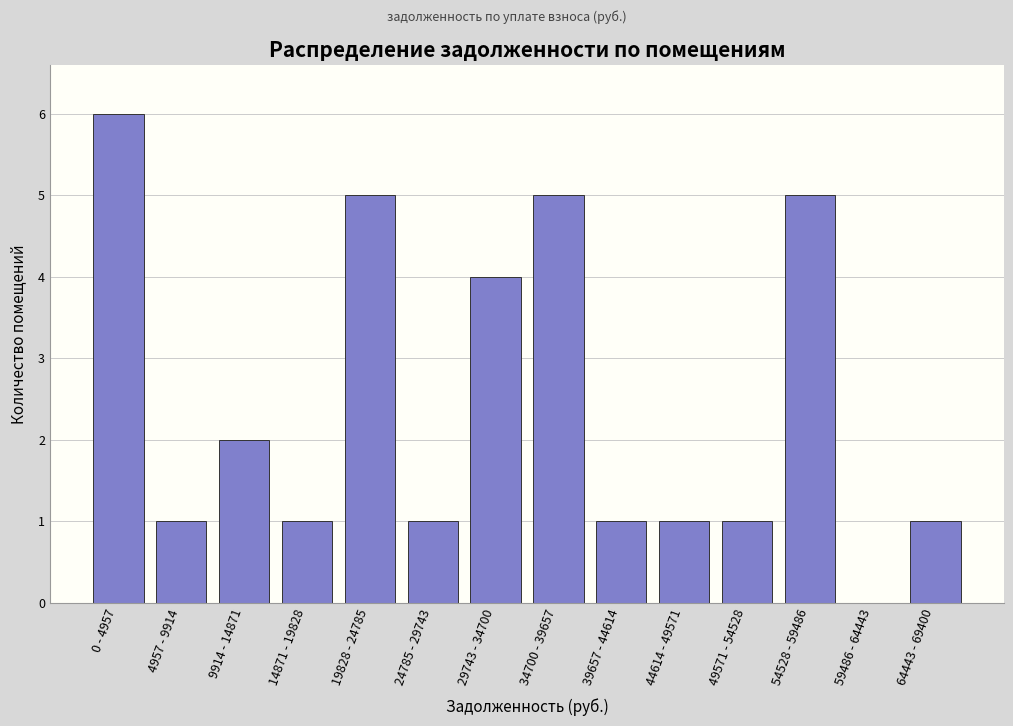

Reading right to left, list all the values displayed in this chart.

64443 - 69400=1	59486 - 64443=0	54528 - 59486=5	49571 - 54528=1	44614 - 49571=1	39657 - 44614=1	34700 - 39657=5	29743 - 34700=4	24785 - 29743=1	19828 - 24785=5	14871 - 19828=1	9914 - 14871=2	4957 - 9914=1	0 - 4957=6